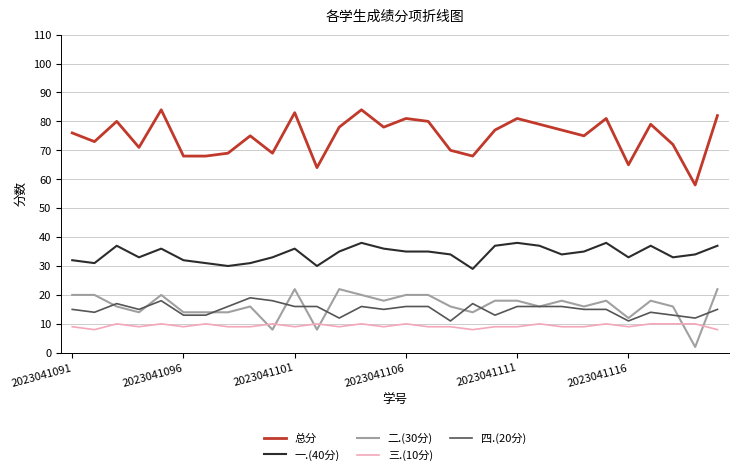

True or false: 三.(10分) and 四.(20分) cross at least once.

False